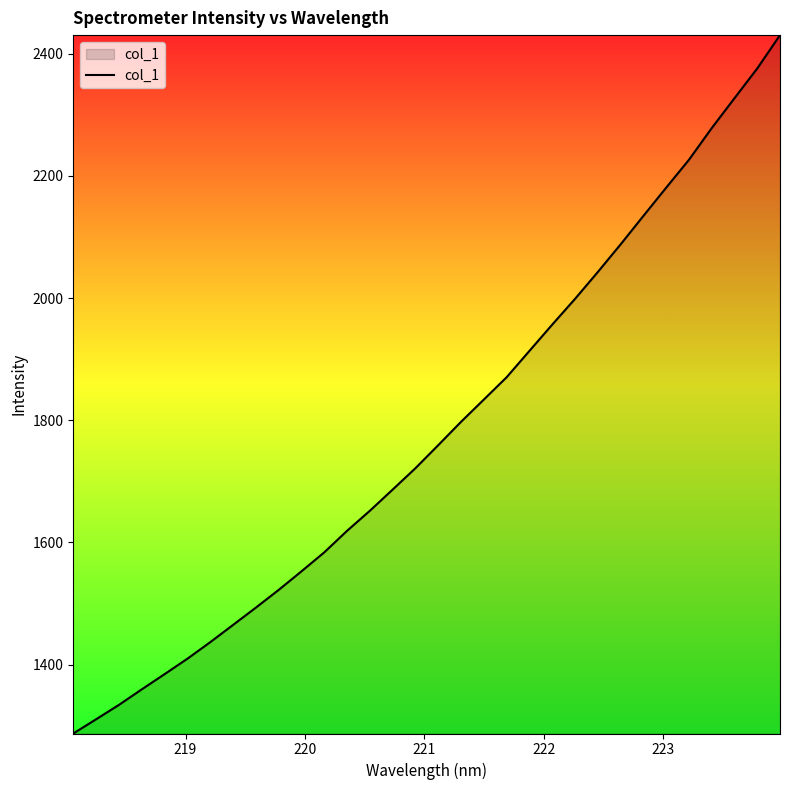

What is the difference between the second highest and second lowest values?

1065.7